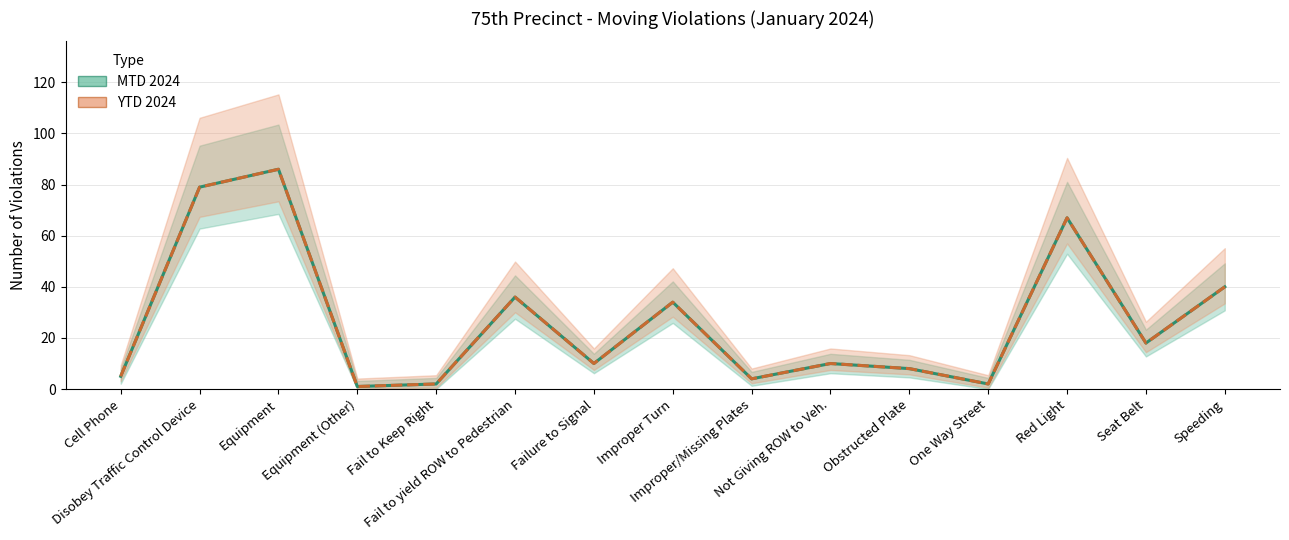

Count the number of data series in this chart.

2